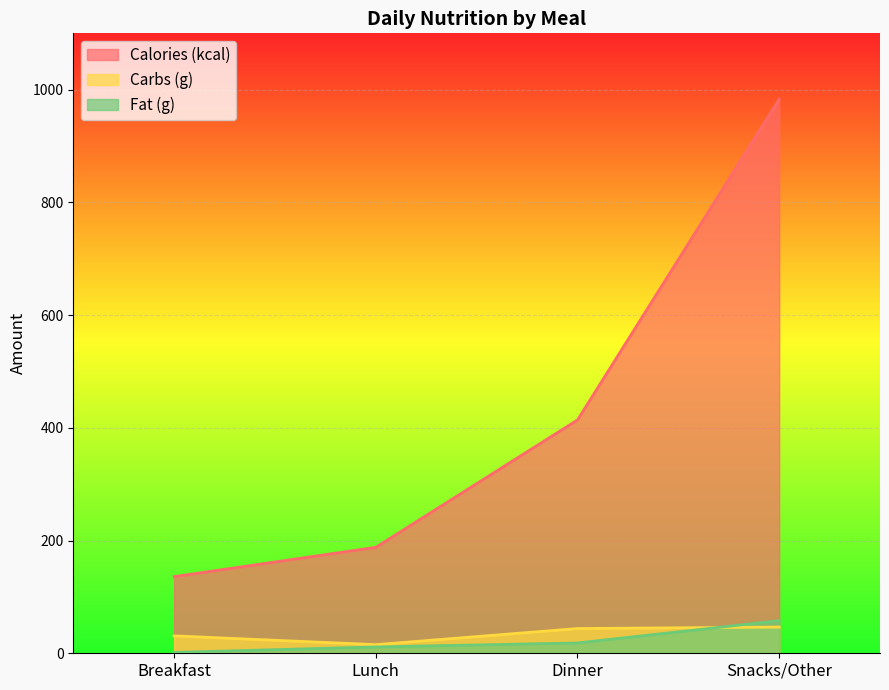

What is the difference between the Carbs (g) values at Breakfast and Snacks/Other?

15.7